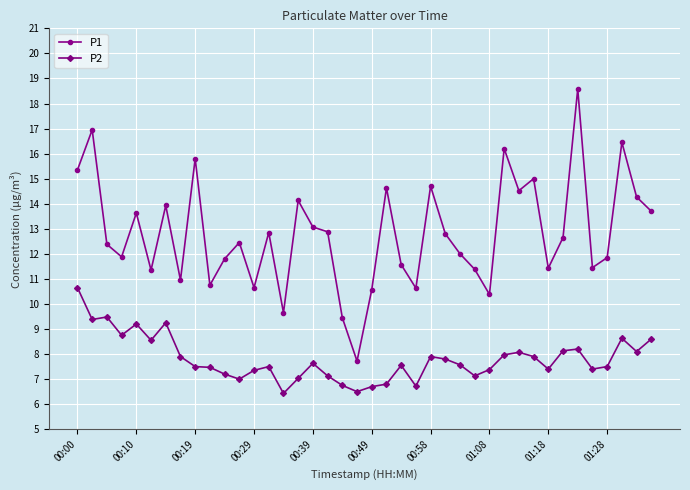

How many distinct data groups are displayed?

2